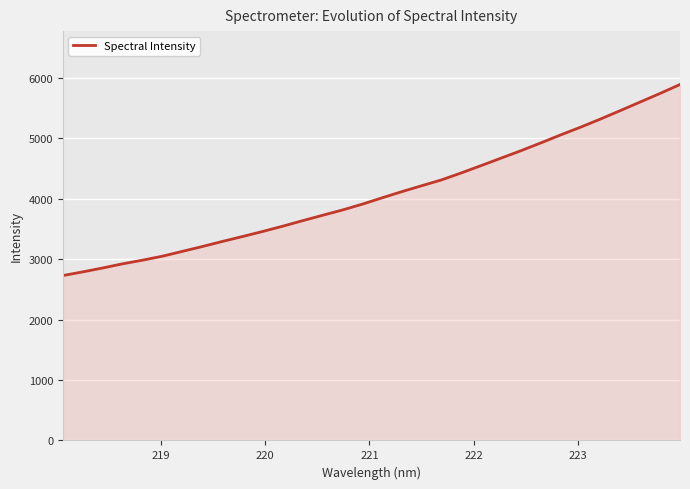

What is the maximum value shown in the chart?

5892.6